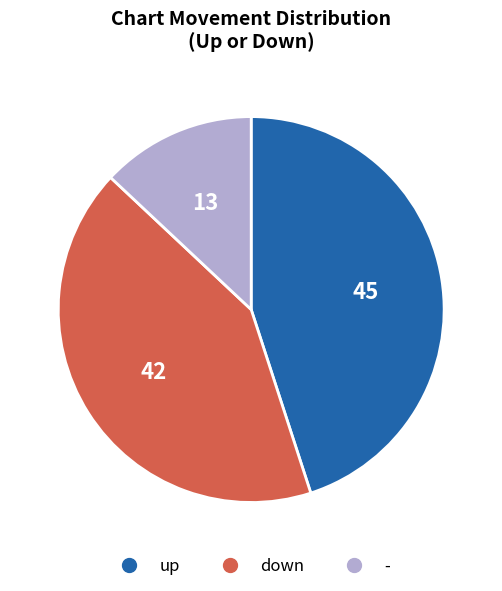

How many segments does this pie chart have?

3